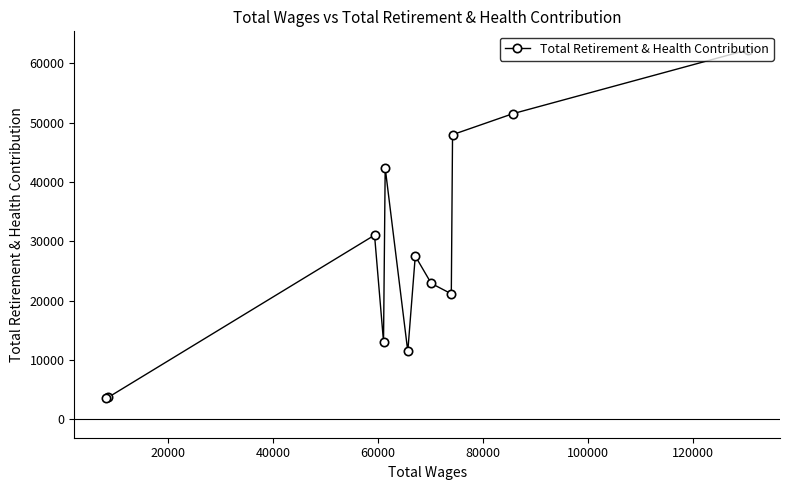

How many interior local valleys (lower than both neighbors) does the data have?

3